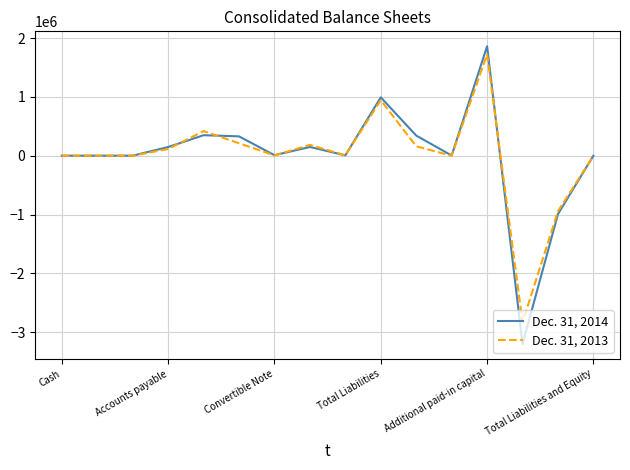

List the series in order of their peak value, lowest first.

Dec. 31, 2013, Dec. 31, 2014